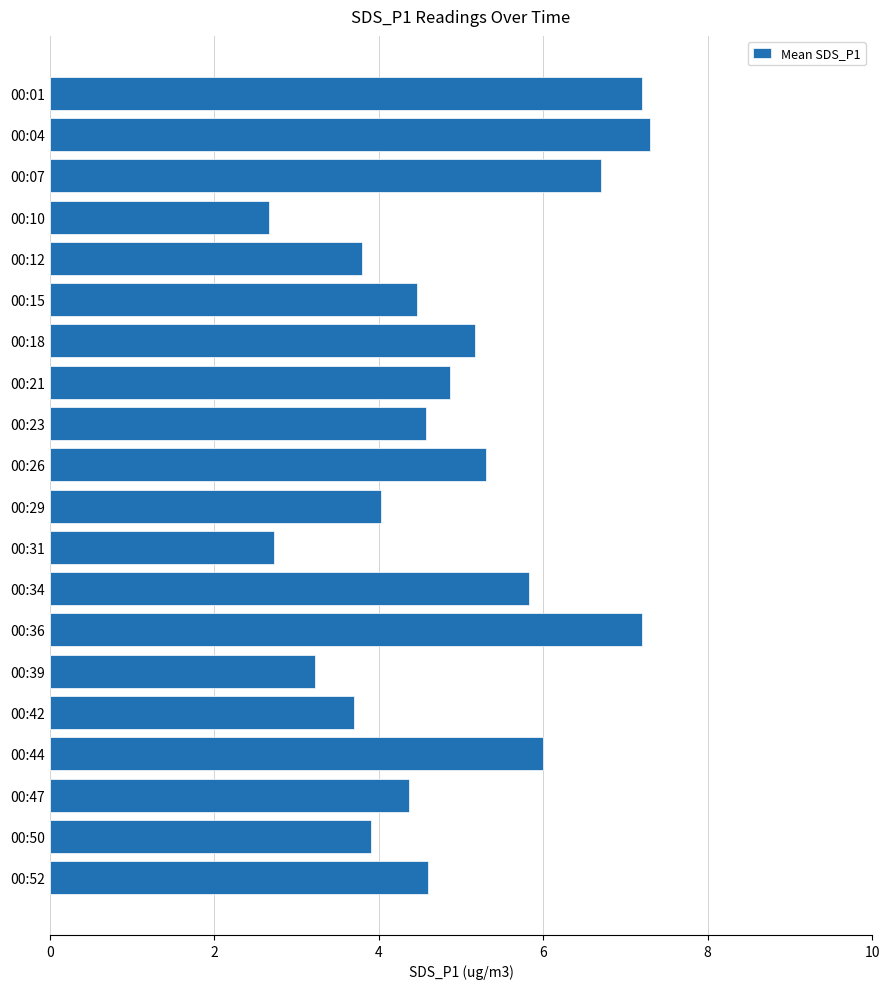

What is the difference between the maximum and minimum values?

4.6